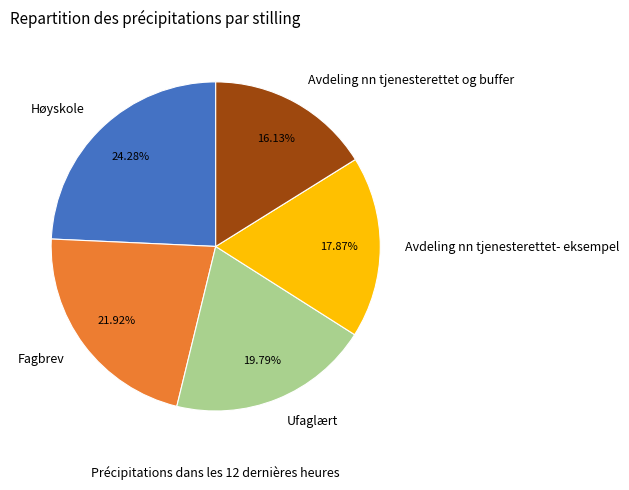

Is there any slice that represents more than half of the pie?

No